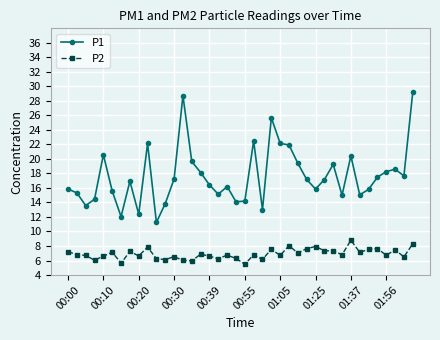

Which series has the largest total across all categories?

P1